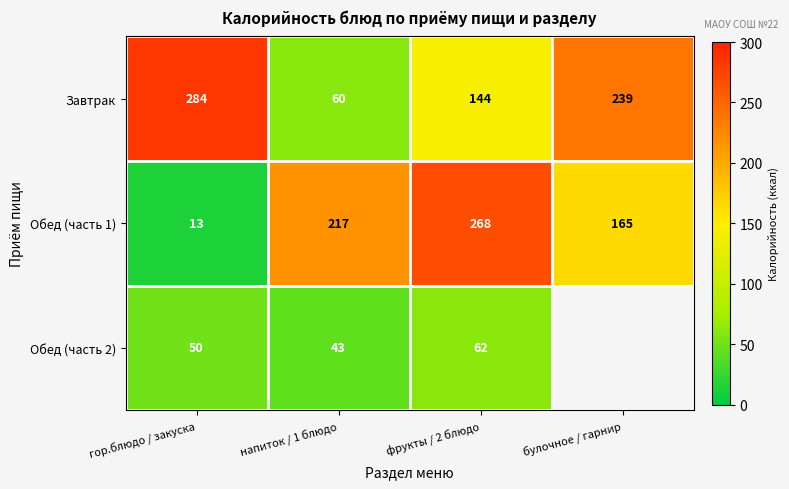

At which label does Завтрак first exceed 239?

гор.блюдо / закуска